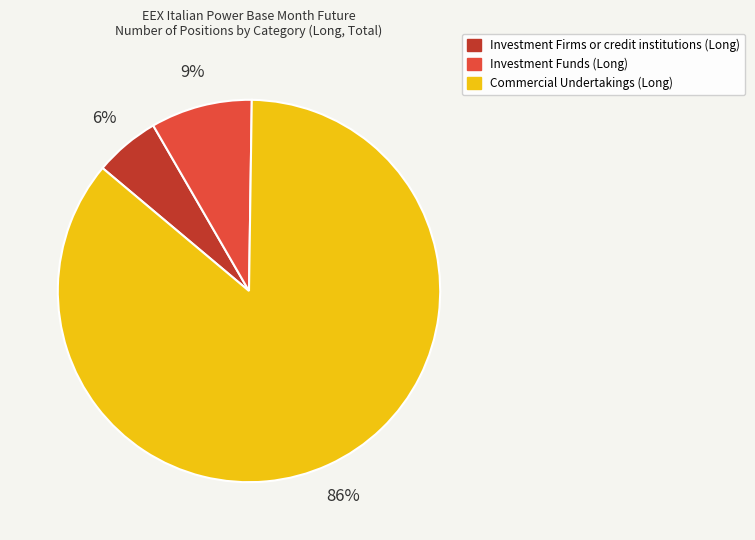

To the nearest percent, what is the combined percentage of Commercial Undertakings (Long) and Investment Funds (Long)?

94%